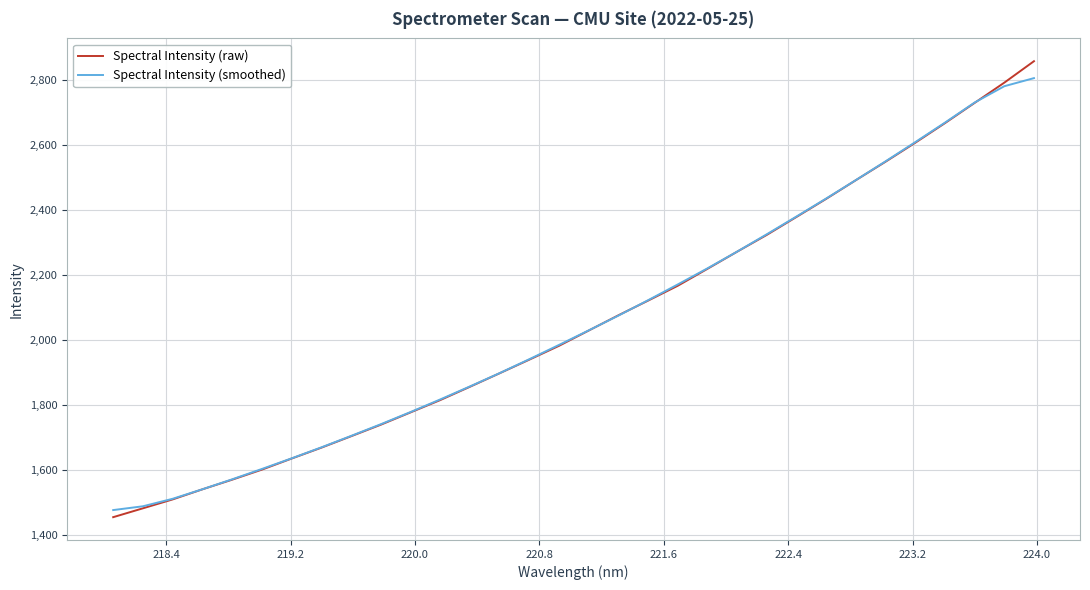

What is the smallest value displayed?

1455.2